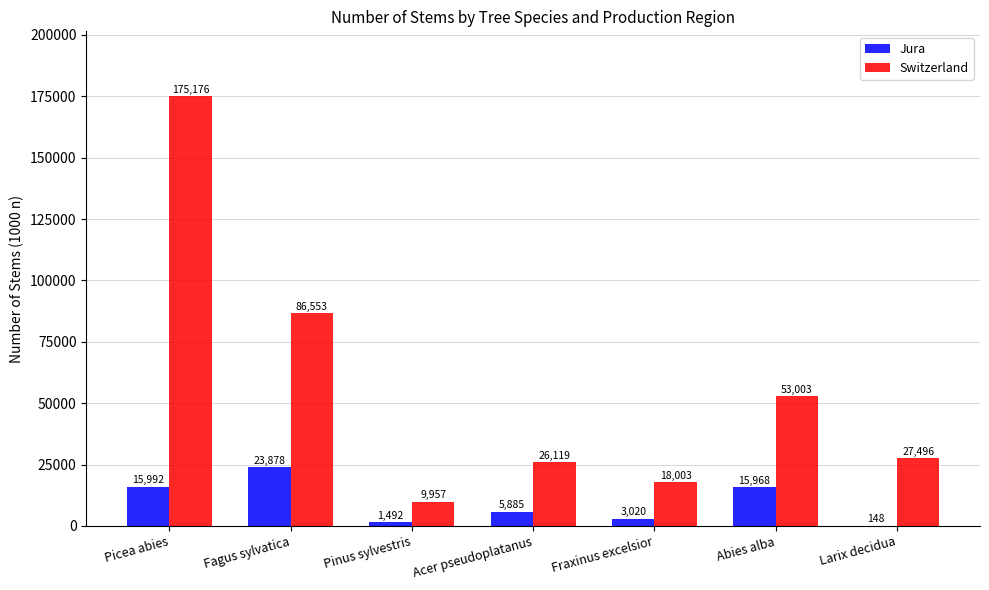

Which series has the largest total across all categories?

Switzerland